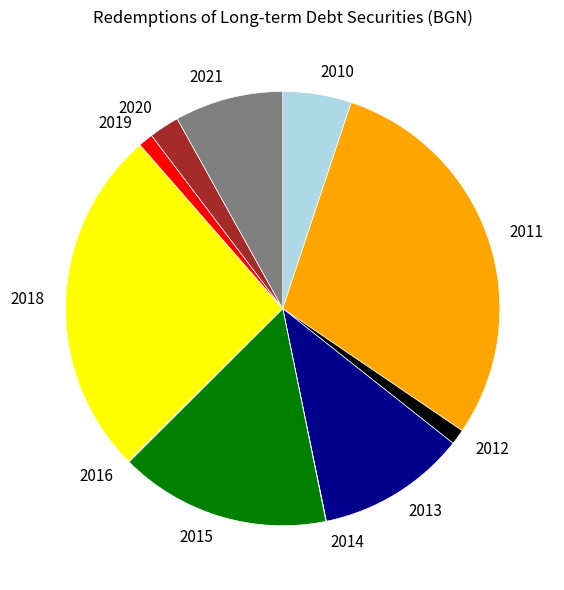

True or false: 2015 accounts for 27% of the total.

False